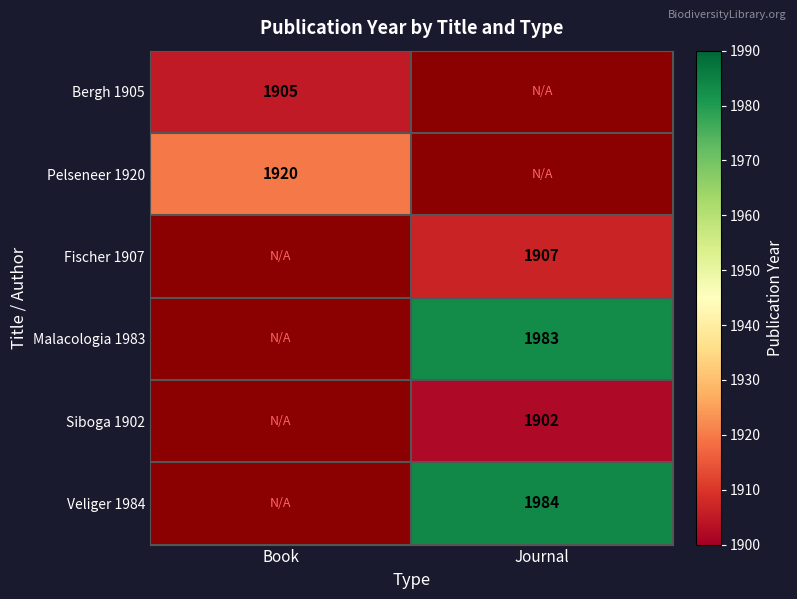

Is it true that Siboga 1902 equals 1902 at Journal?

True